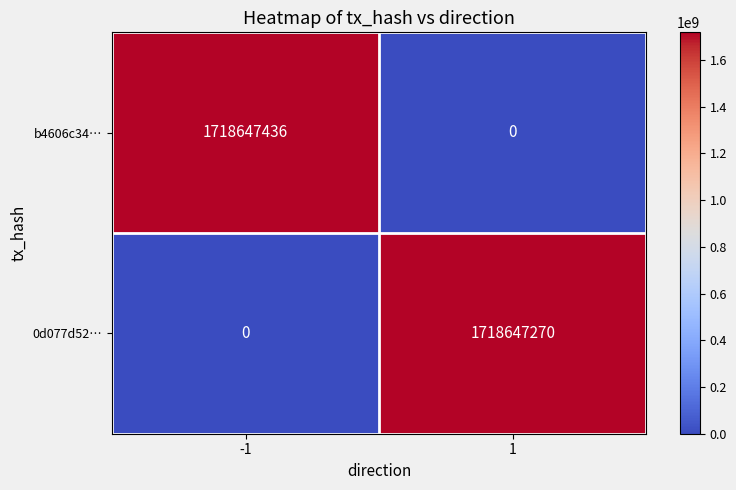

Between -1 and 1, which series saw the biggest shift?

b4606c34…